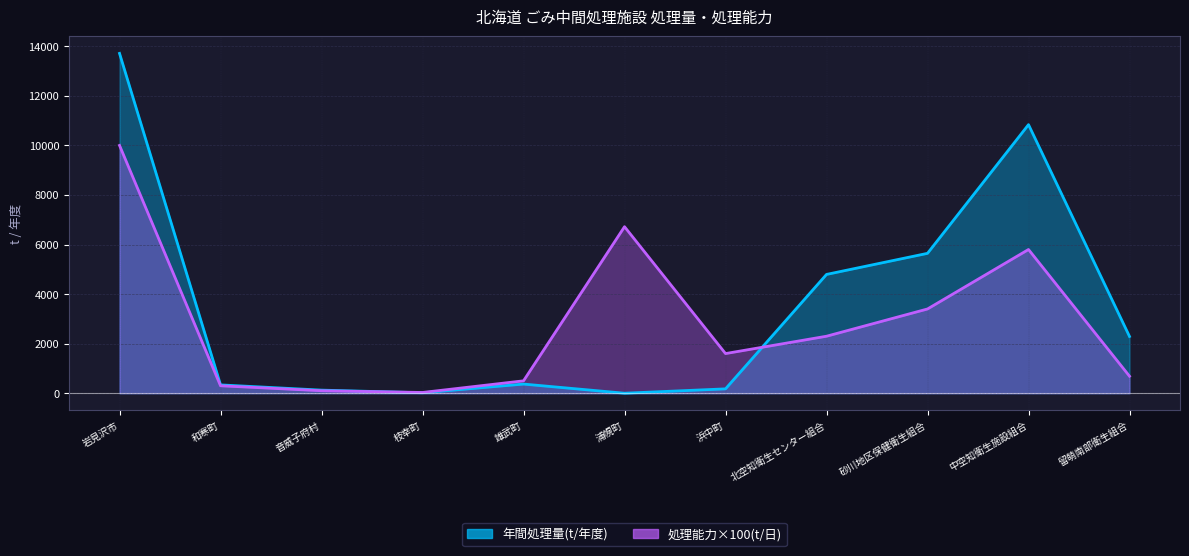

What position from the left is 北空知衛生センター組合?

8